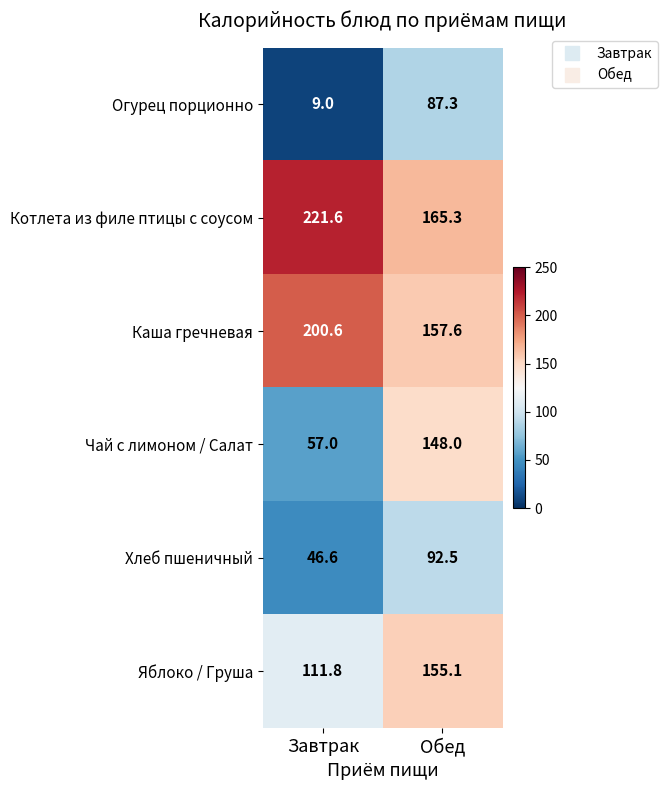

Which label corresponds to the smallest value in the chart?

Завтрак